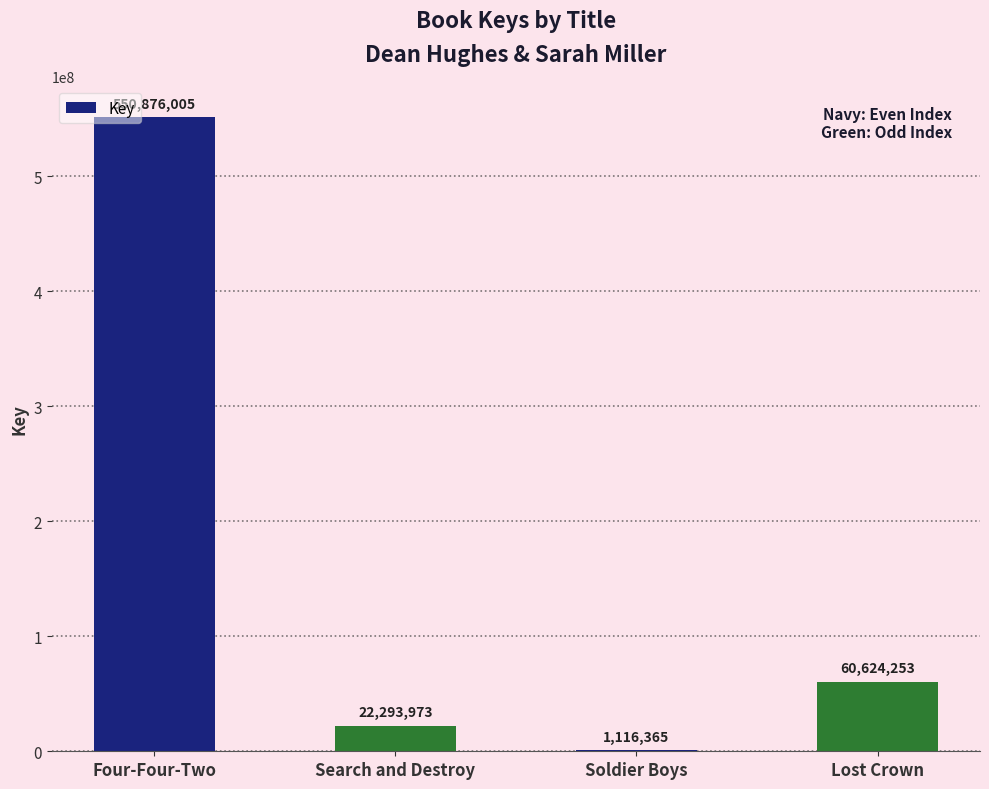

Does the chart contain stacked bars?

No